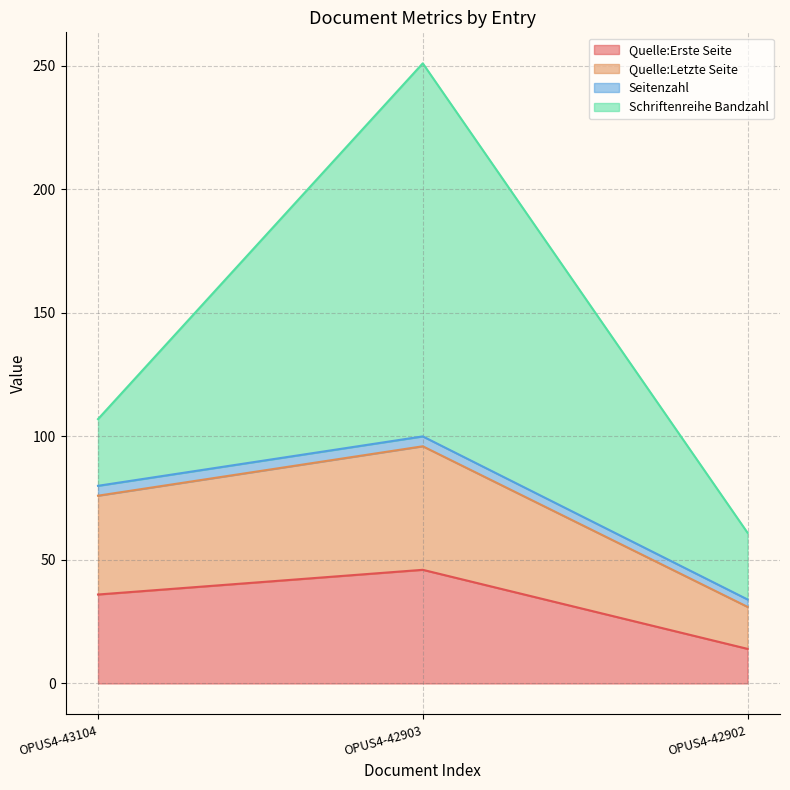

What is the total value across all series at OPUS4-42903?

251